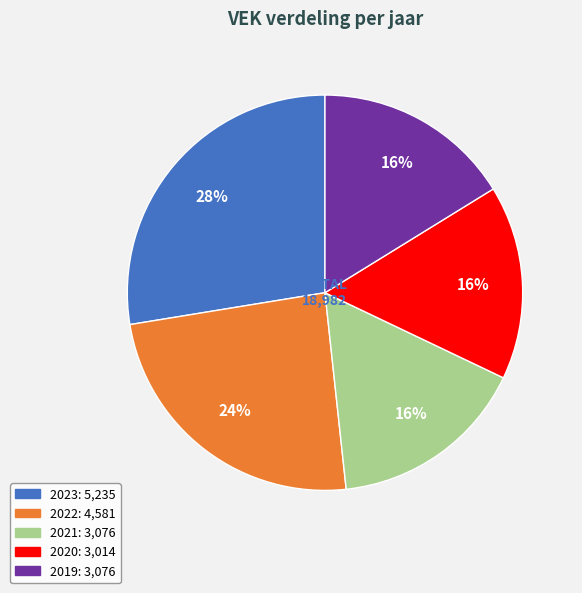

What is the ratio of the value at 2020 to the value at 2019?

1.0